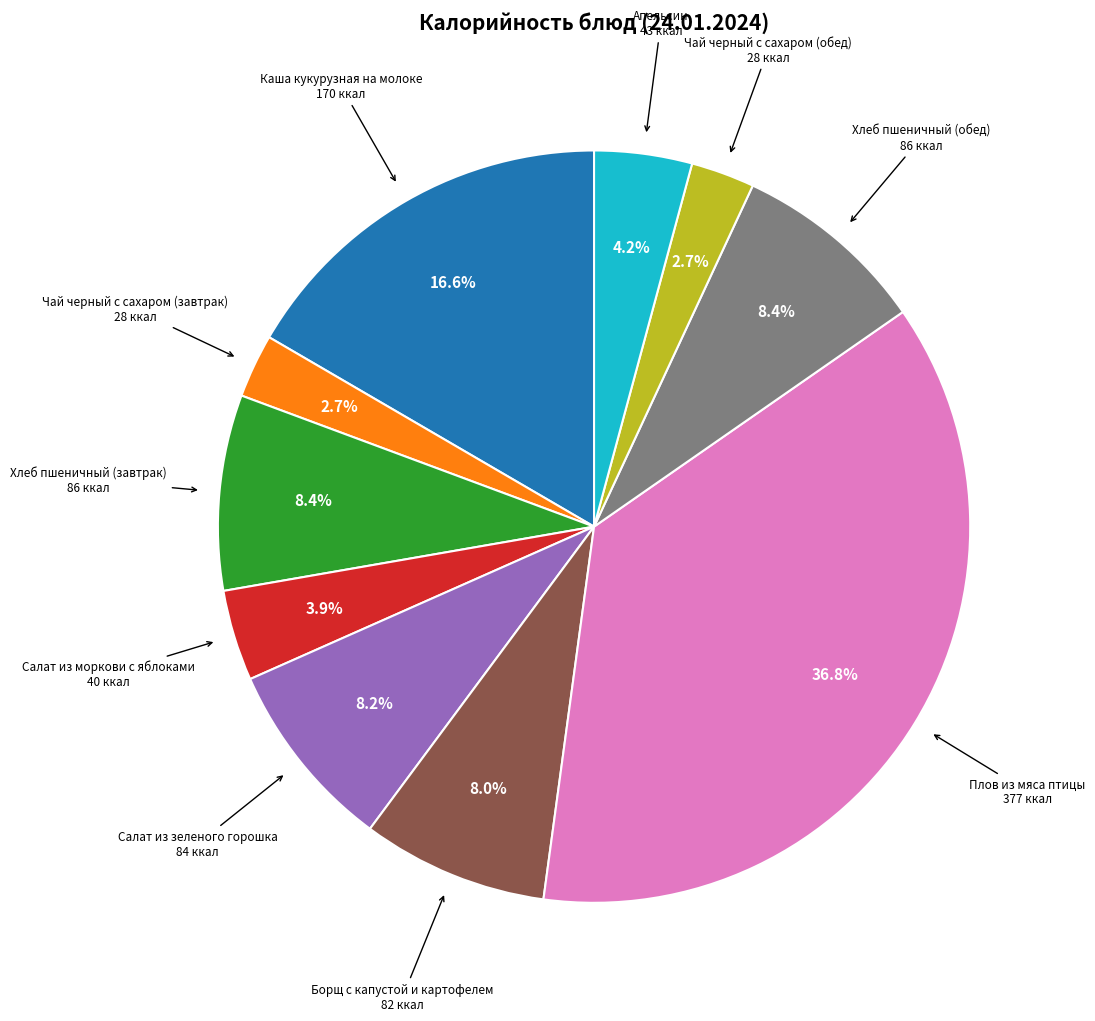

Is there a majority slice in this chart?

No